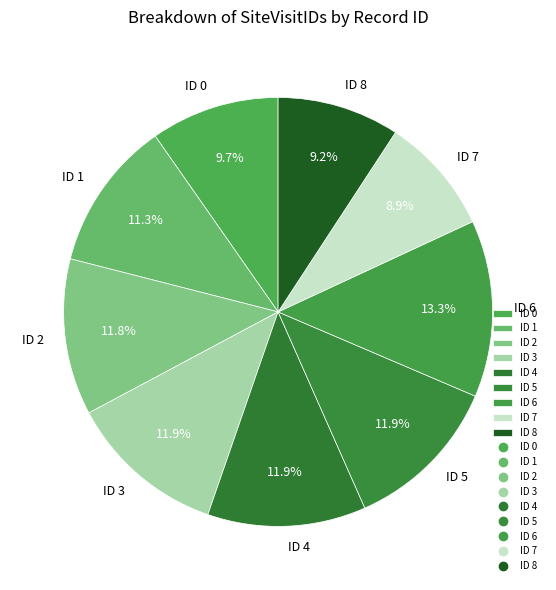

Does any single category account for the majority?

No